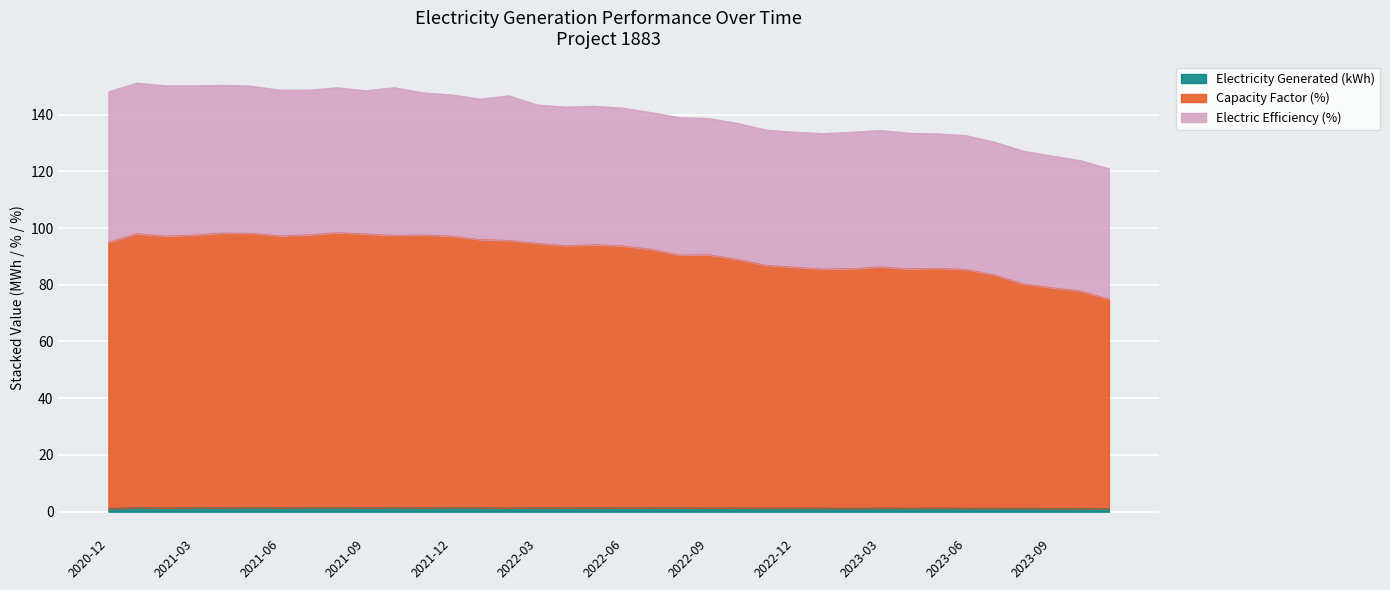

At which category does Electricity Generated (kWh) reach its first local peak?

2021-01